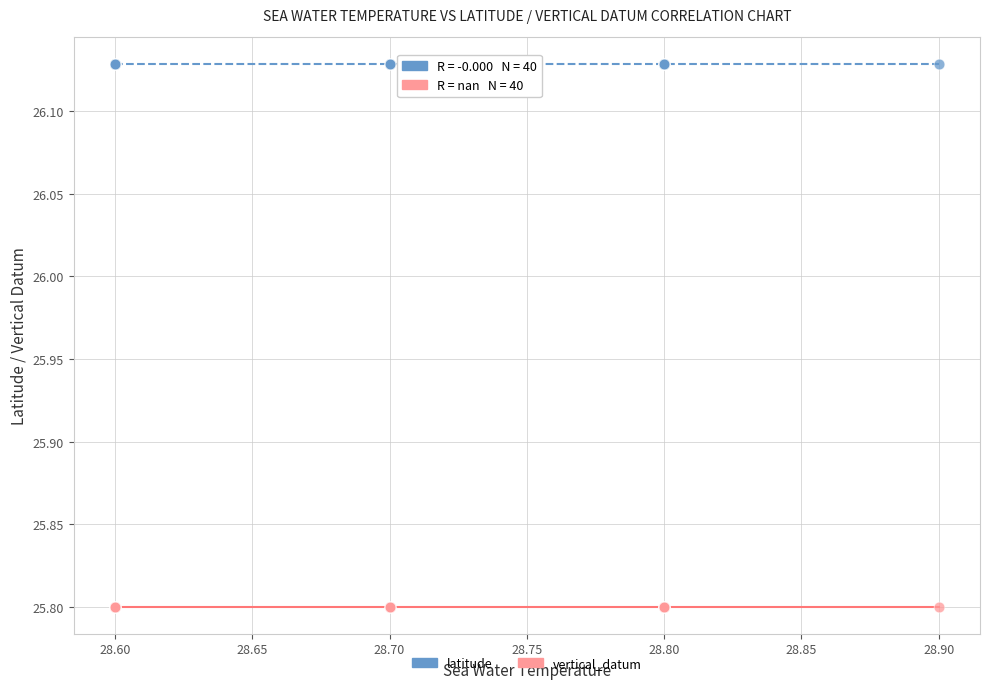

Which series reaches the maximum Y coordinate?

latitude